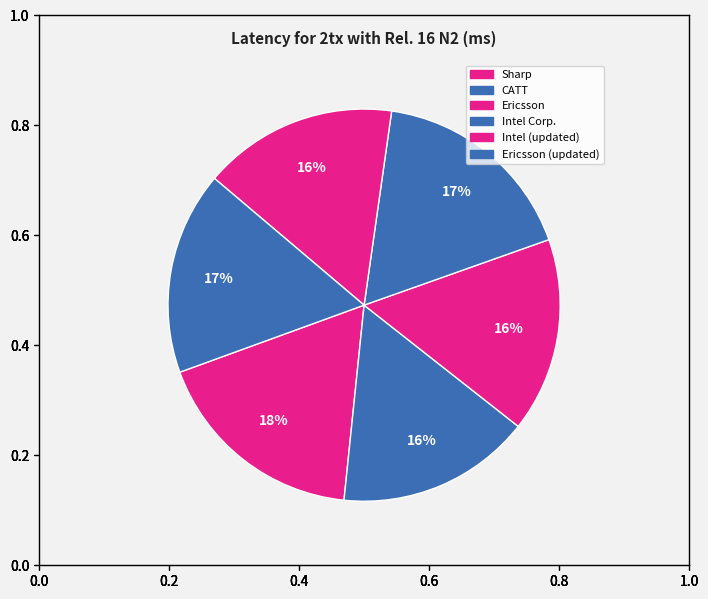

Count the number of slices in the pie.

6